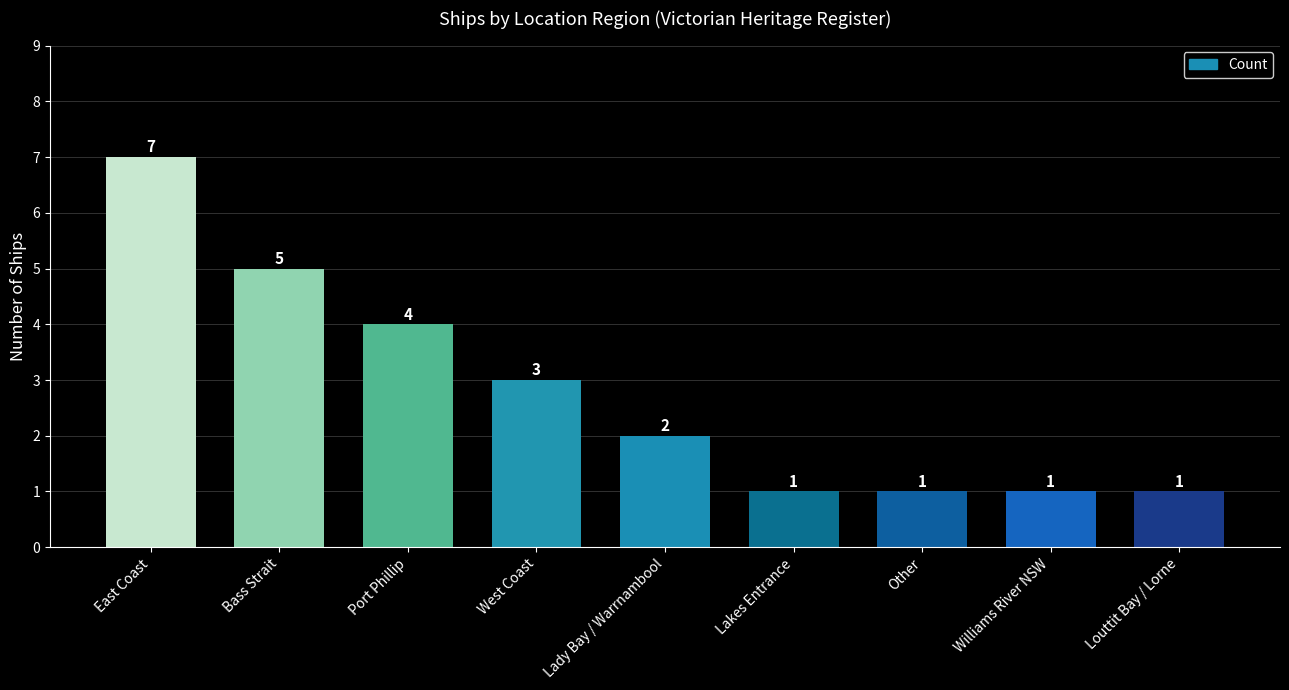

What is the difference between the second highest and minimum values?

4